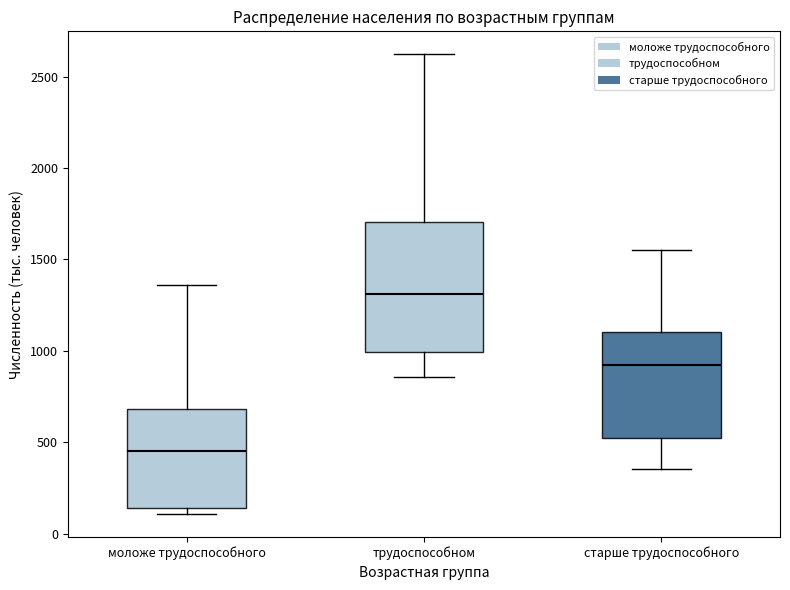

Reading left to right, transcribe this box plot: for each box, give where its median line is, the range the box spans, and where its two whiskers end, as read against the y-axis. The values are not printed on the chart, so give them approximately, as read against the axis.

моложе трудоспособного: median 450, box 150 to 700, whiskers 100 to 1350
трудоспособном: median 1300, box 1000 to 1700, whiskers 850 to 2600
старше трудоспособного: median 900, box 500 to 1100, whiskers 350 to 1550